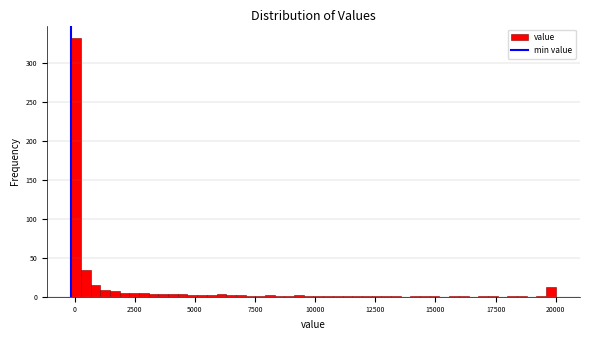

Read against the x-axis, roughly where is the centre of the tallest bar?

0